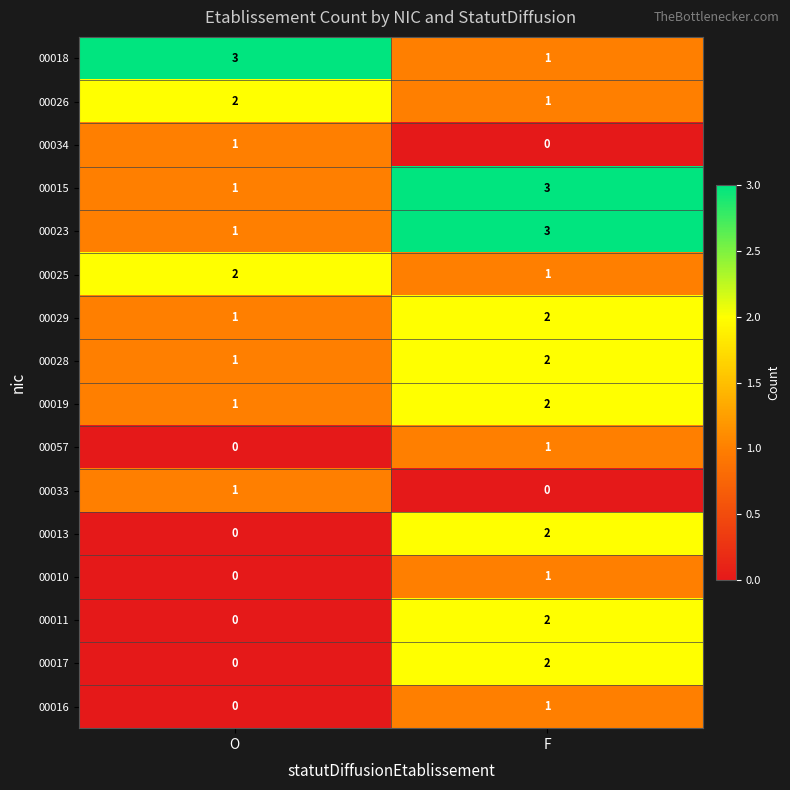

What is the sum of the 00025 values at O and F?

3